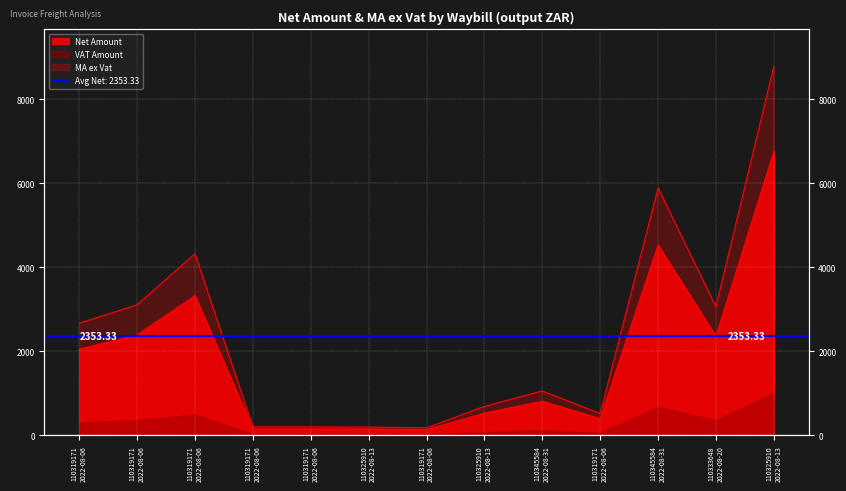

What is the difference between the highest and lowest values at 110325910
2022-08-13?

46.0